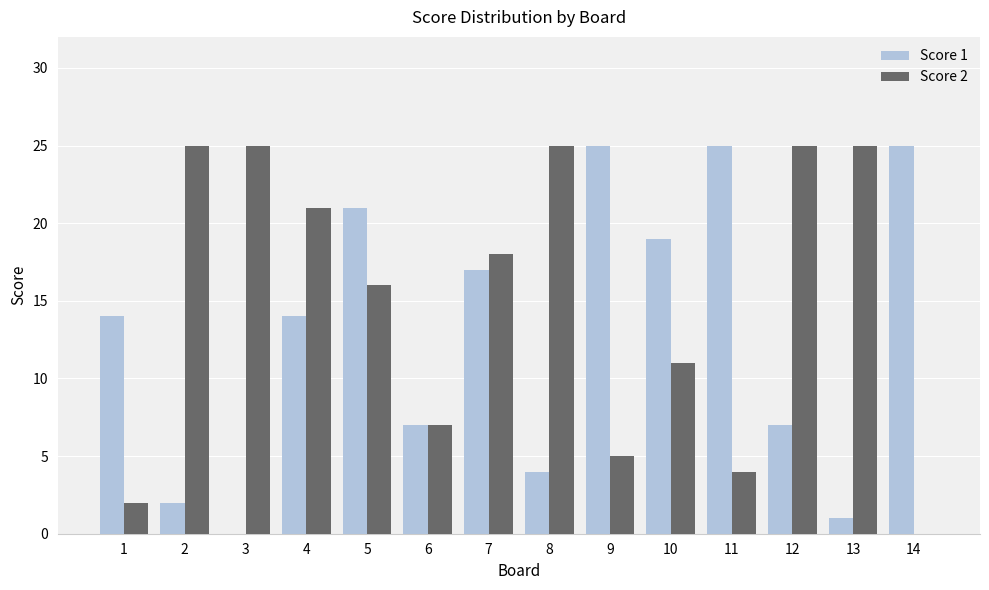

True or false: Score 2 has a value of 18 at 7.

True